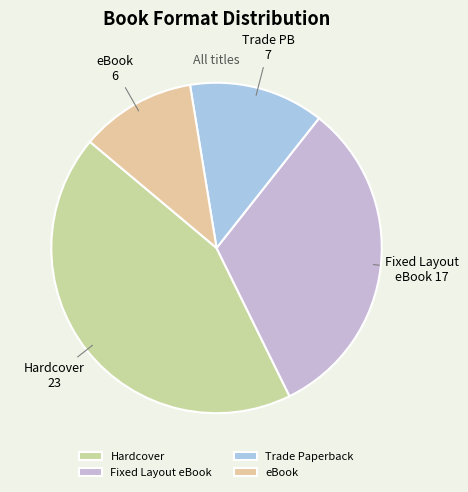

What is the change in value from Hardcover to eBook?

-17